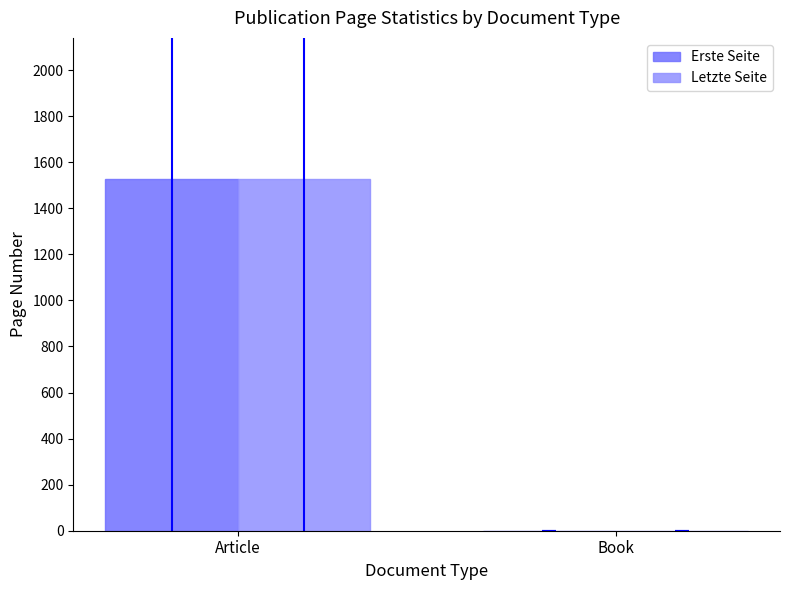

Which category has the highest value in the Letzte Seite series?

Article